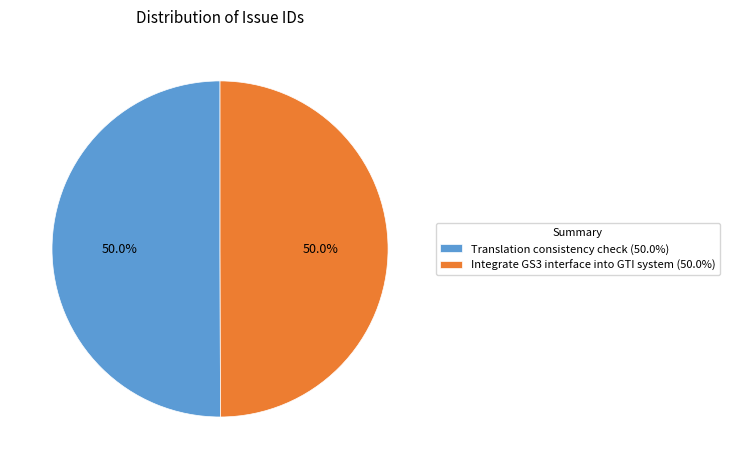

What is the total percentage of Translation consistency check (50.0%) and Integrate GS3 interface into GTI system (50.0%)?

100.0%